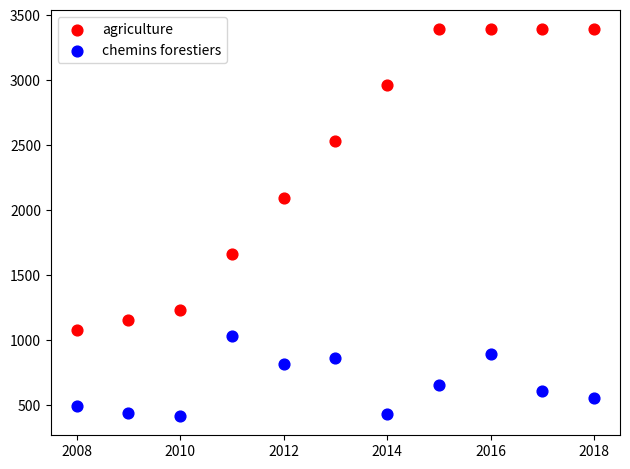

Which series contains the lowest Y value?

chemins forestiers